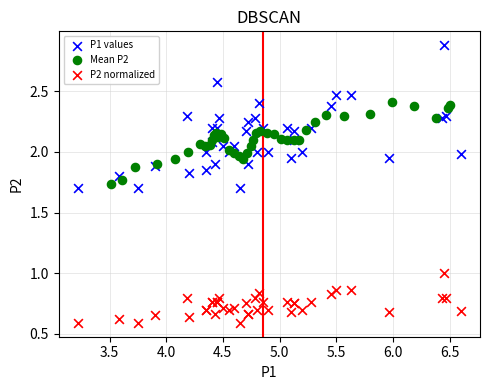

Which series has the widest spread of Y values?

P1 values